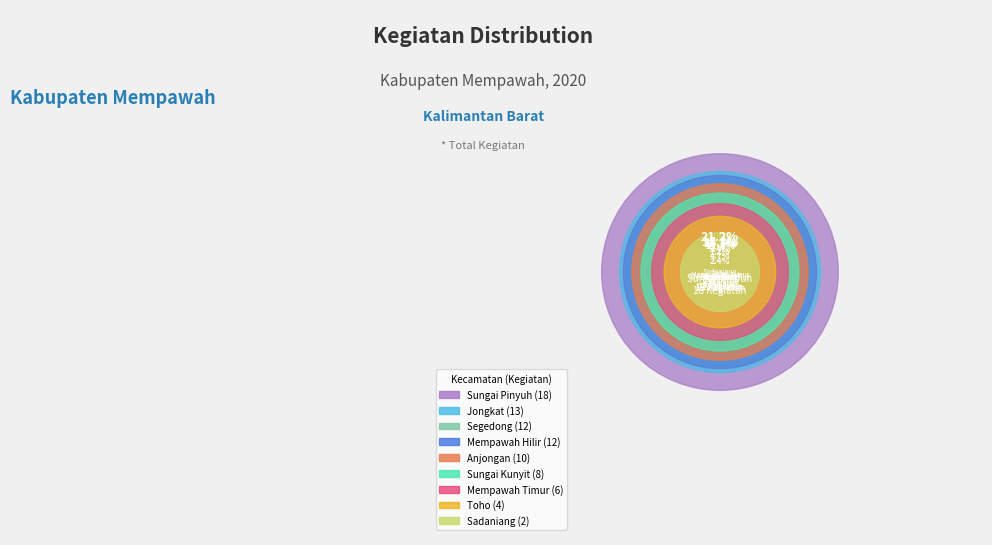

Does any single category account for the majority?

No